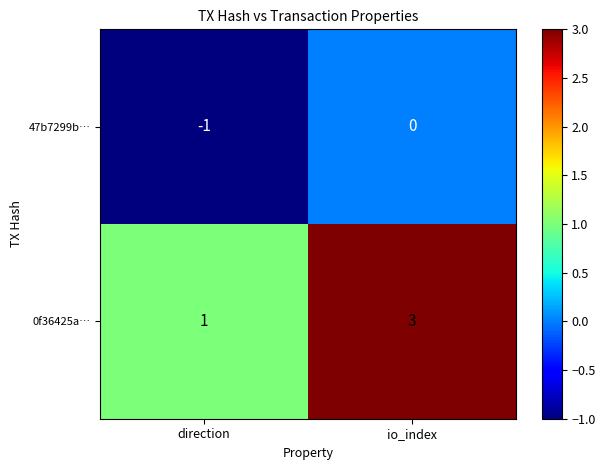

Which series changed the most between direction and io_index?

0f36425a…